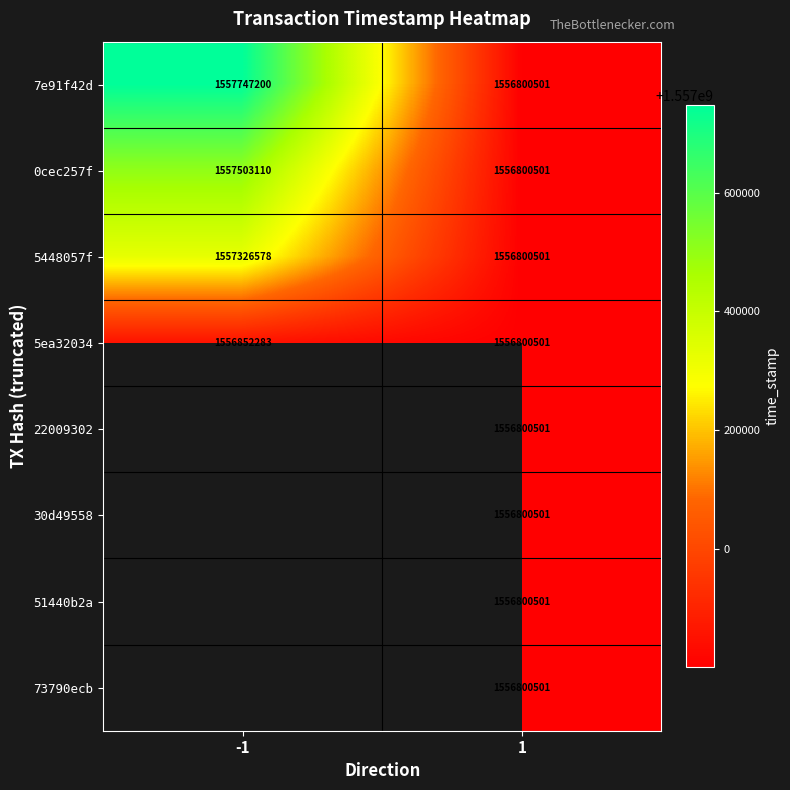

How many distinct data groups are displayed?

8